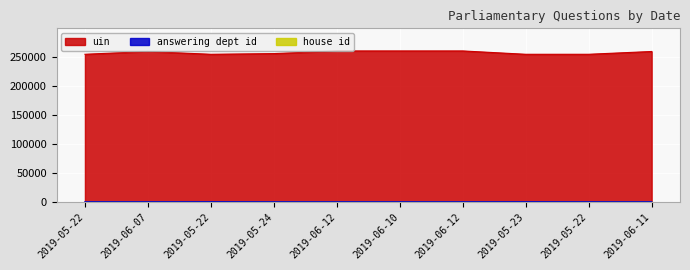

What is the value of the answering dept id point at the 9th from the left?

53